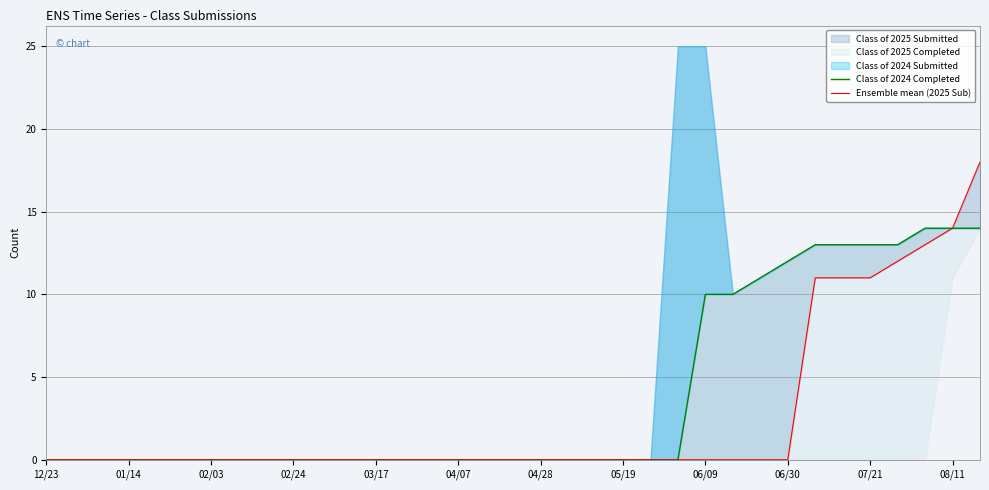

At which label does Class of 2024 Completed reach its minimum?

12/23